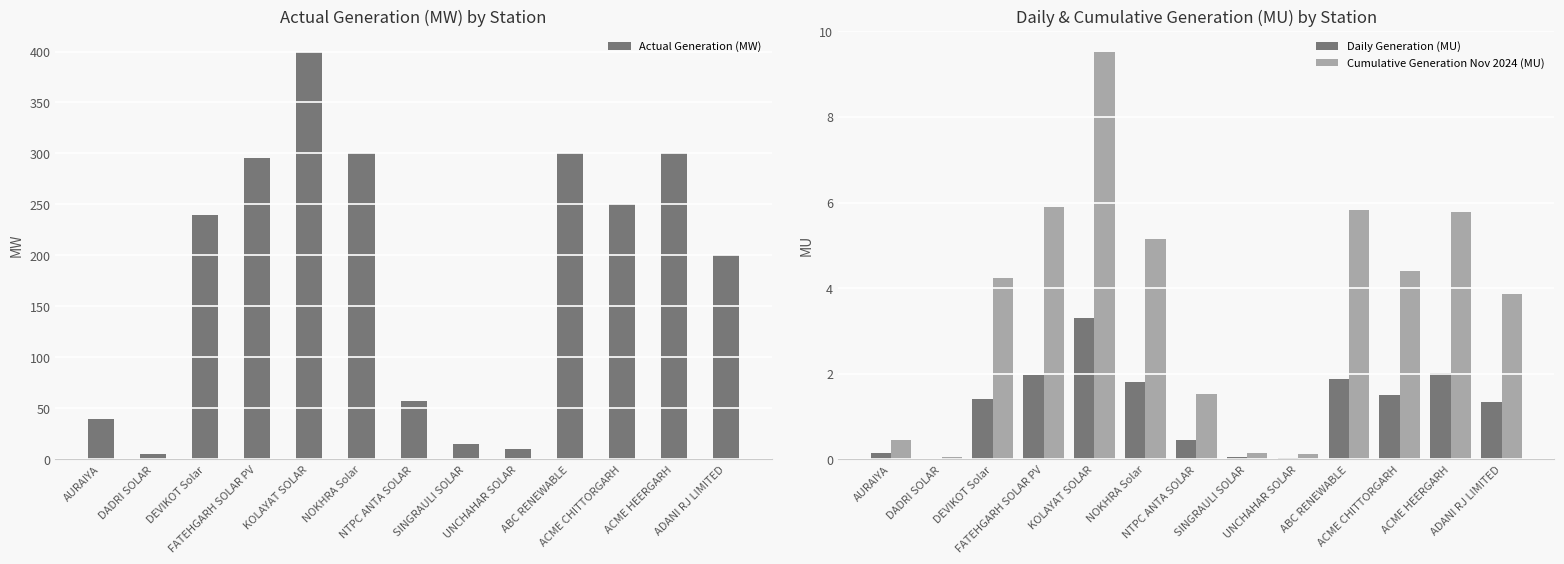

How many categories are shown in the chart?

13